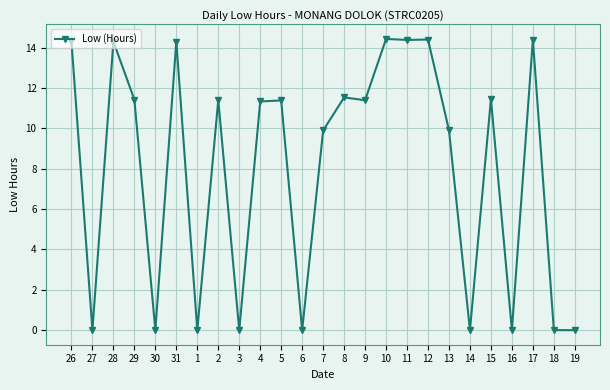

At which label does the data first exceed 11?

26